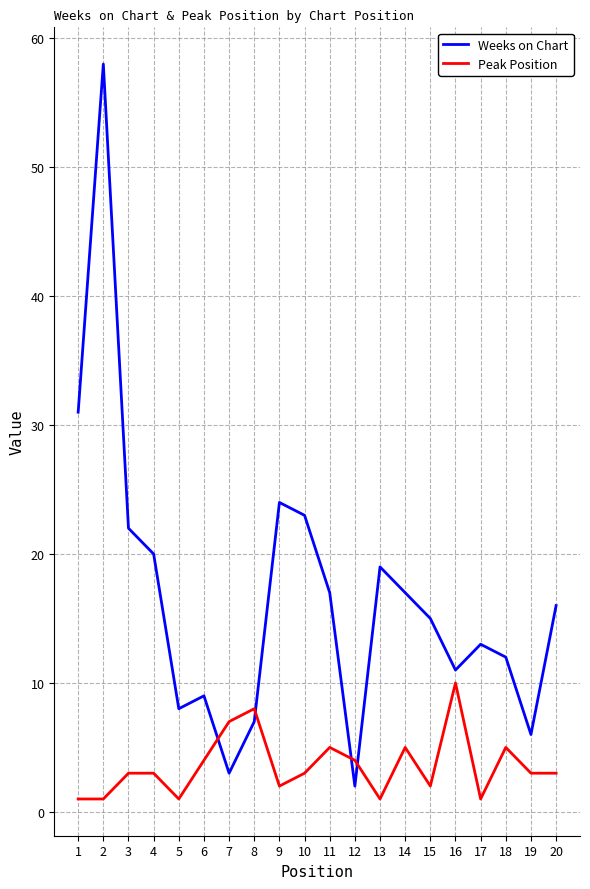

Which series has the largest total across all categories?

Weeks on Chart